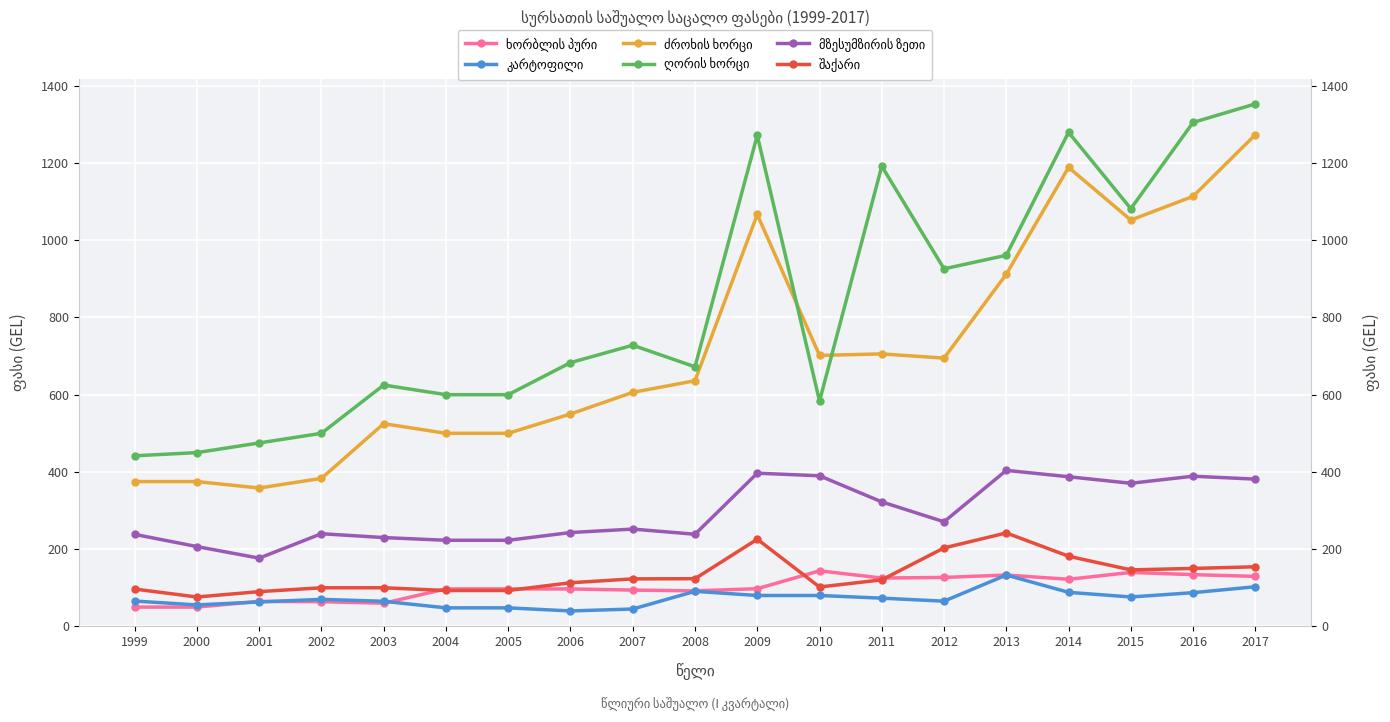

How many lines are shown in the chart?

6